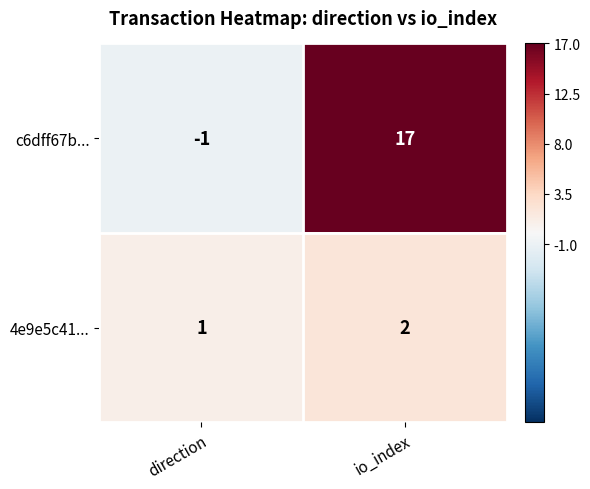

What is the greatest value displayed?

17